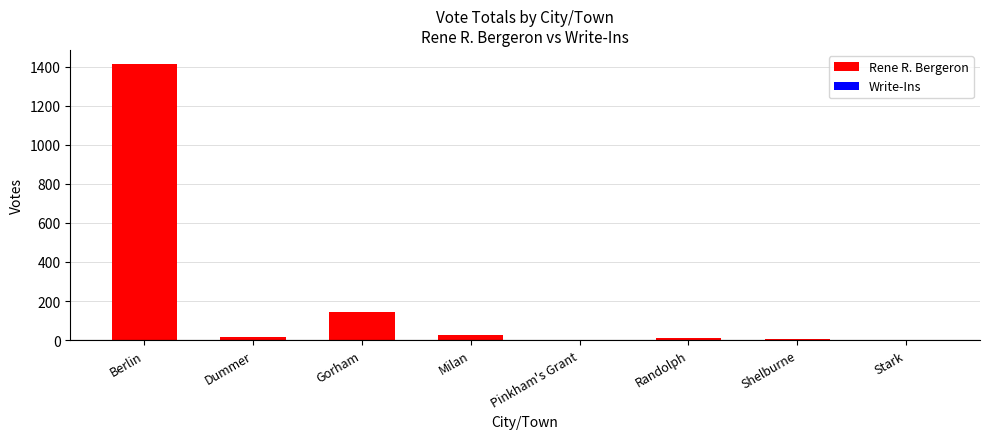

Does the chart contain stacked bars?

No